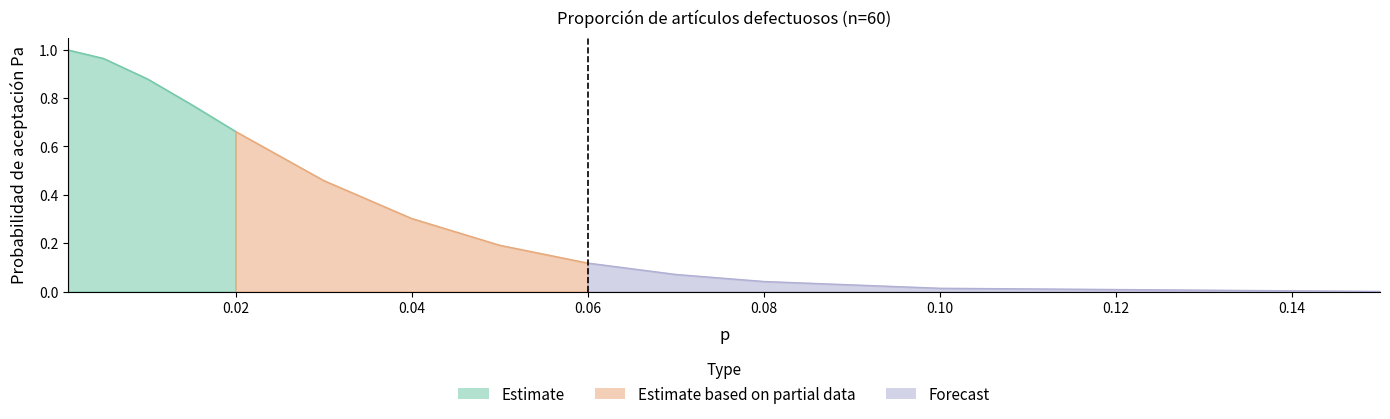

What is the sum of the Estimate values at 0.1 and 0.005?

1.0